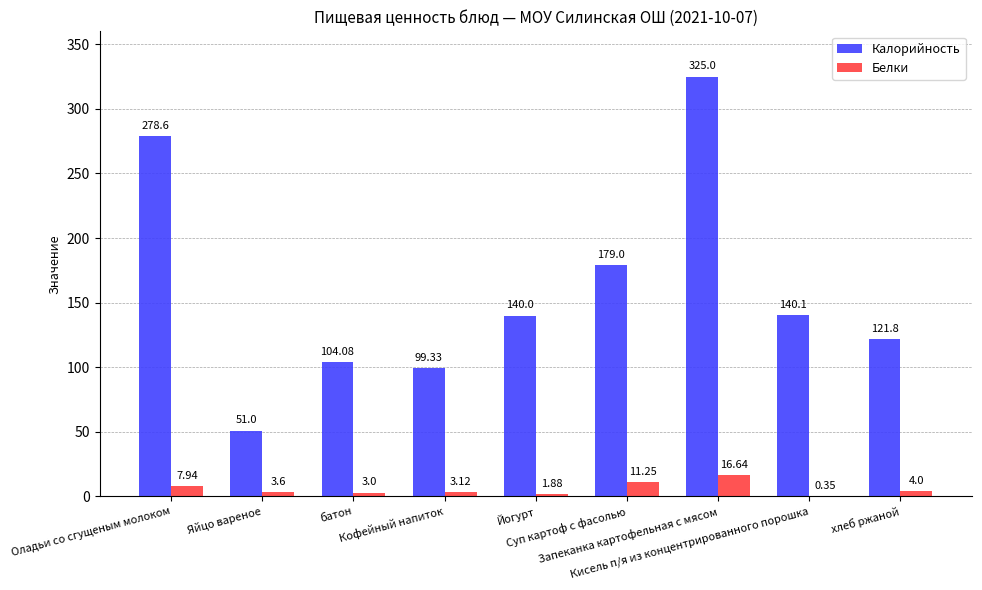

How many categories are shown in the chart?

9